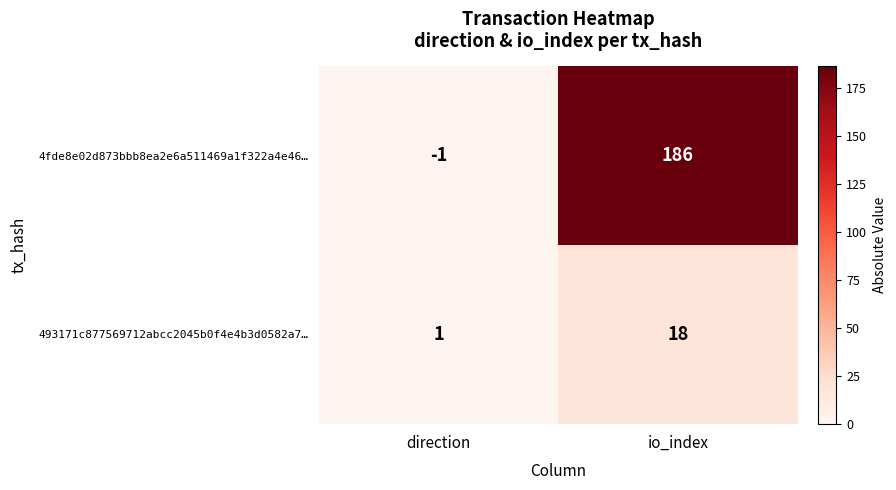

What is the difference between the highest and lowest values at io_index?

168